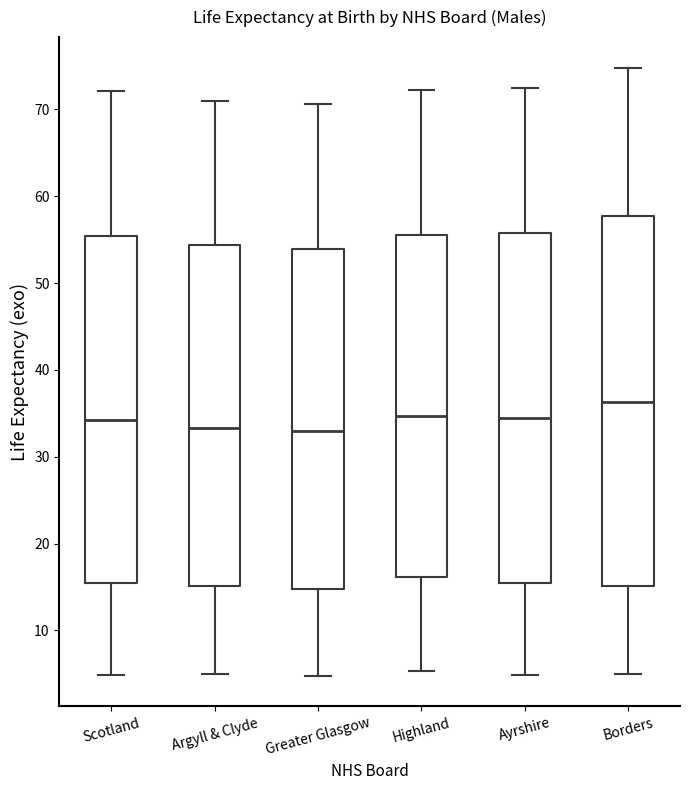

Comparing the boxes themselves (not the whiskers), which one is the tallest?

Borders